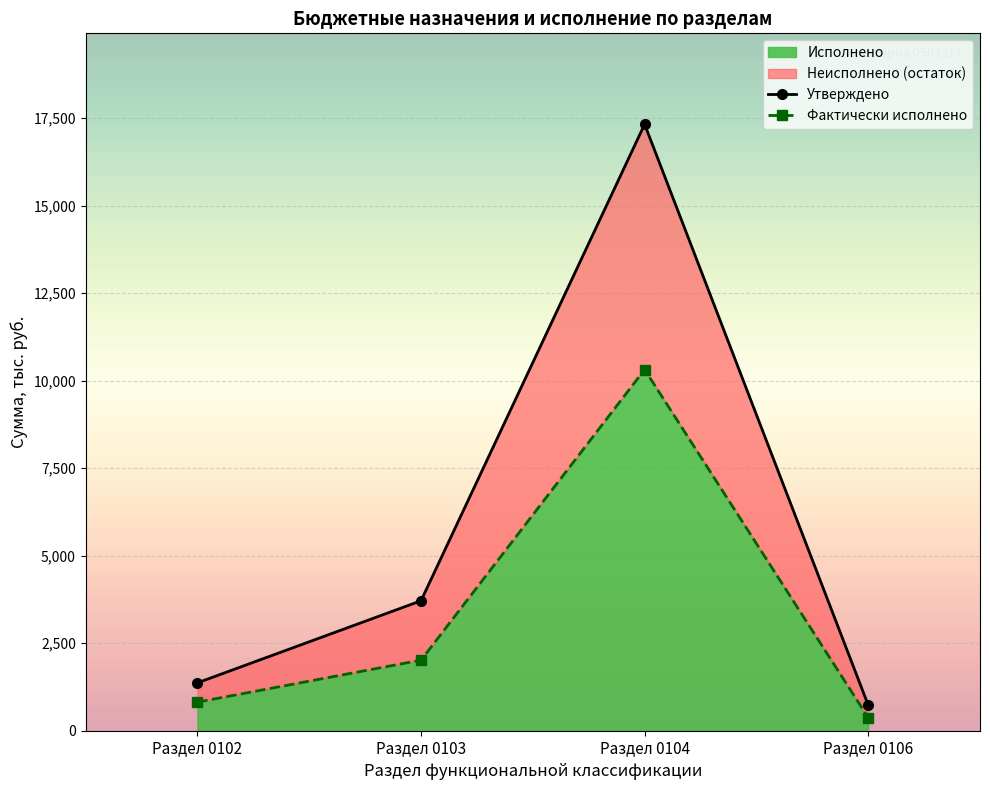

In Фактически исполнено, how many points are higher than both neighbors (excluding endpoints)?

1